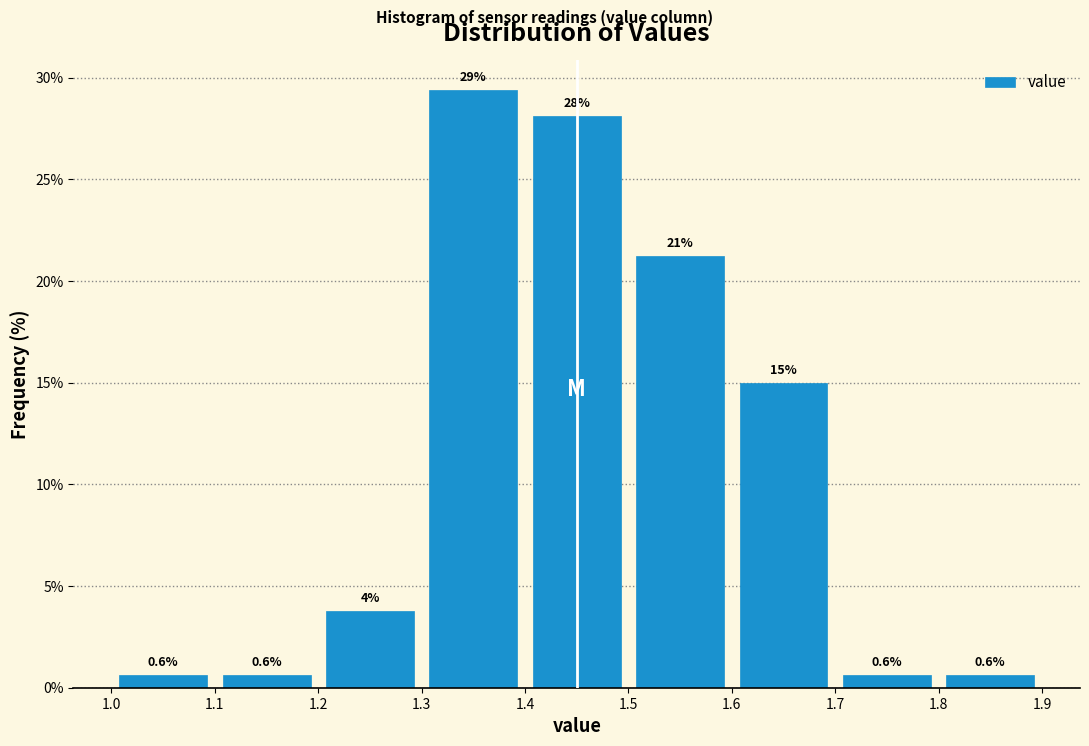

Which range on the x-axis has the tallest bar?

1.3 to 1.4